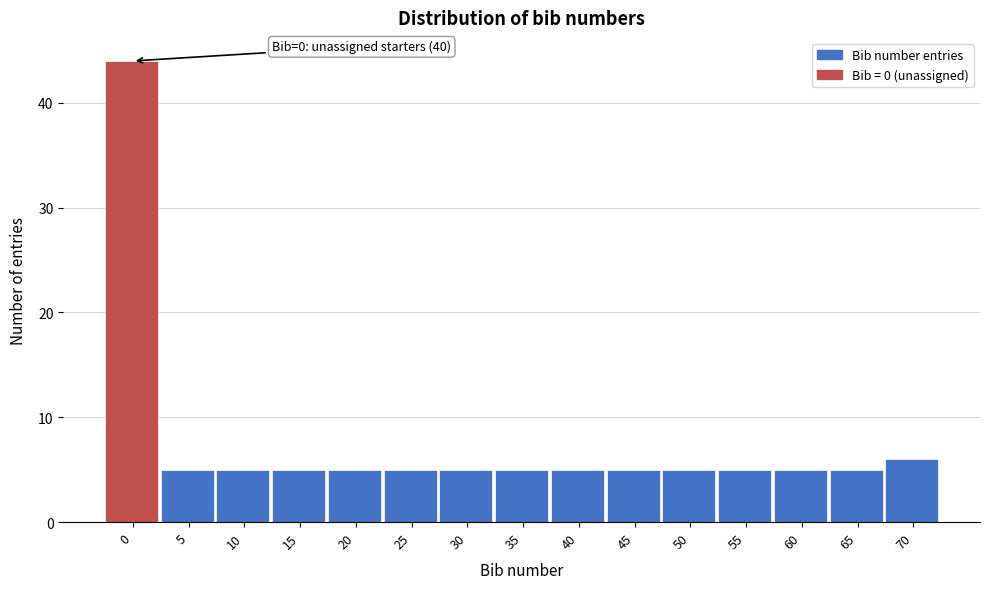

Reading left to right, what are all the values shown in this chart?

44	5	5	5	5	5	5	5	5	5	5	5	5	5	6